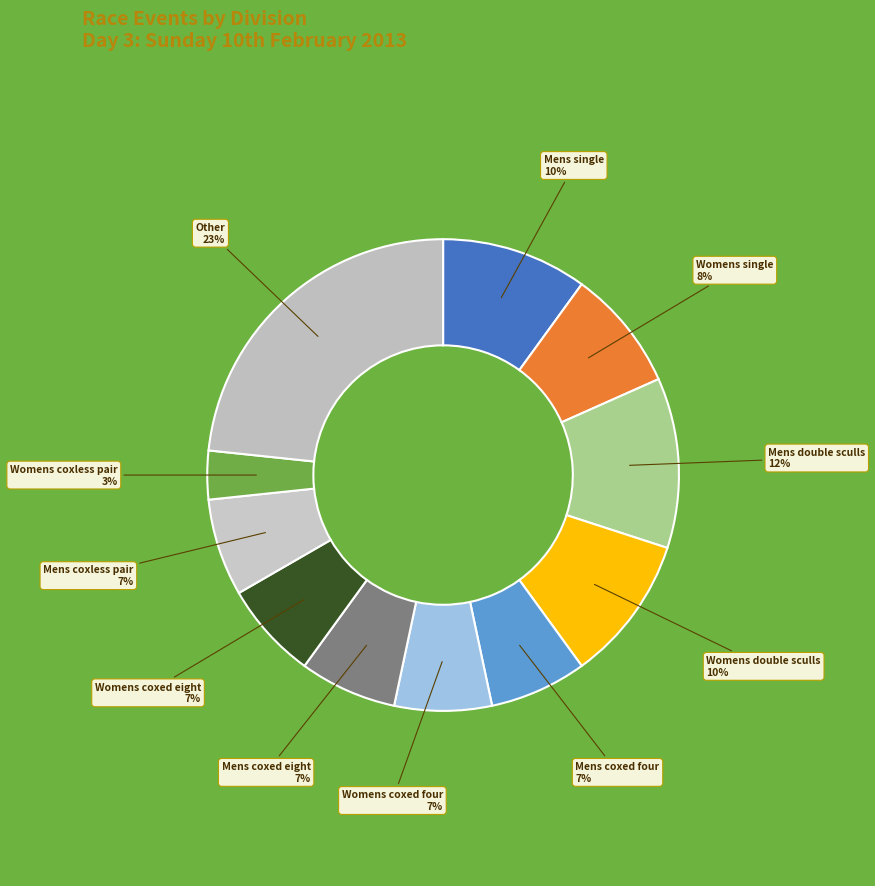

How many segments does this pie chart have?

11